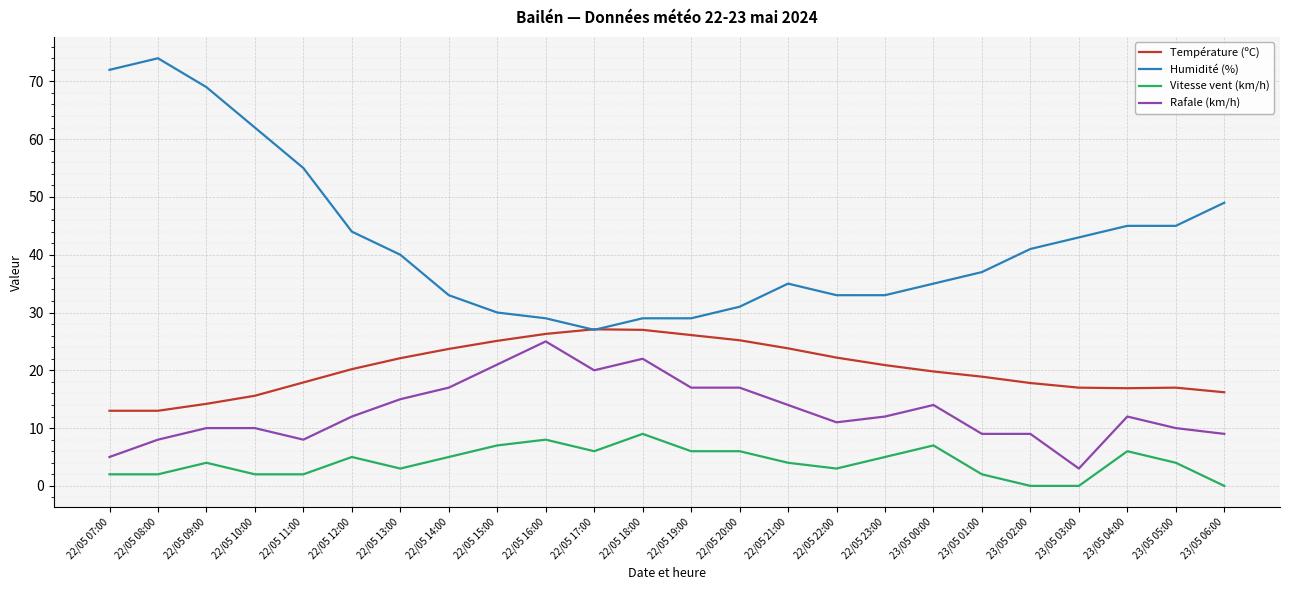

Where is the first local maximum for Humidité (%)?

22/05 08:00